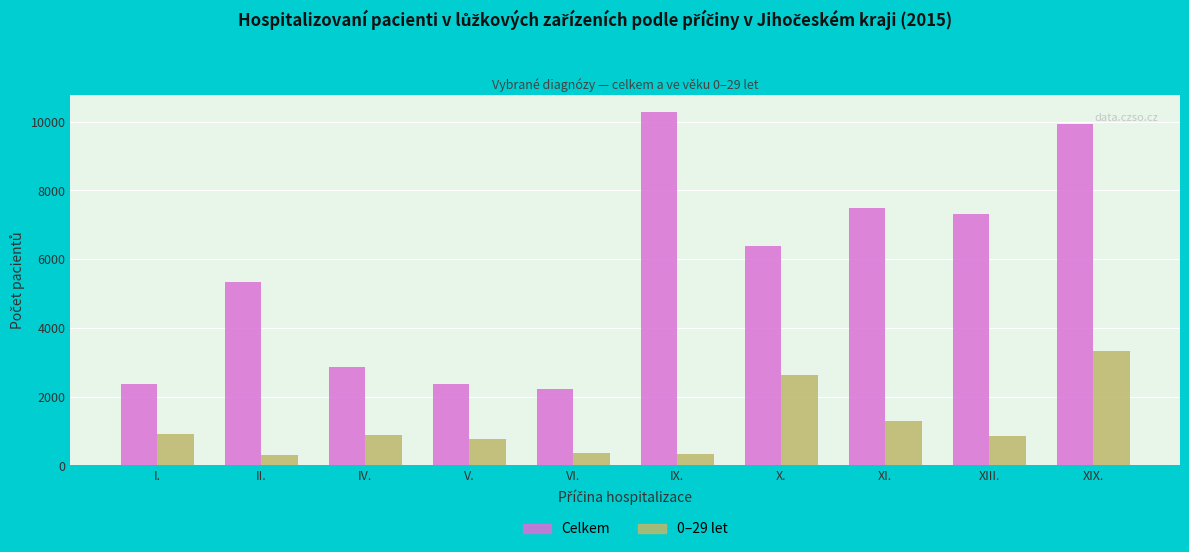

Rank the series by their maximum value, from lowest to highest.

0–29 let, Celkem